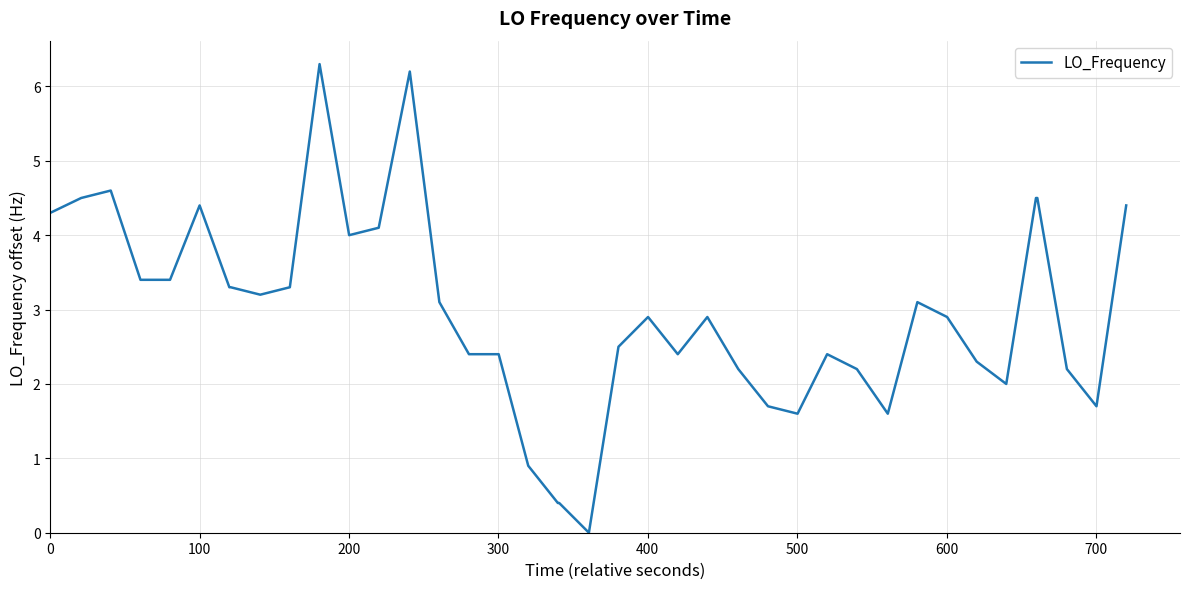

What is the greatest value displayed?

6.3